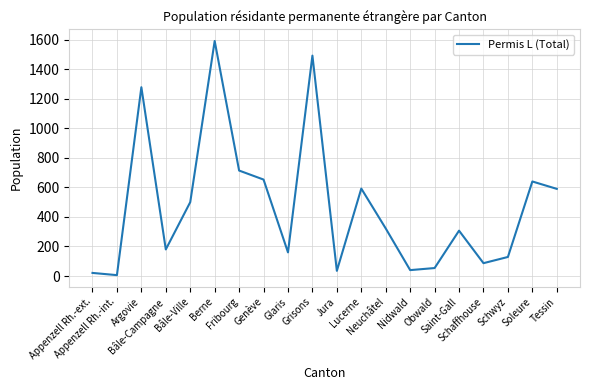

At which label does the data first exceed 322?

Argovie